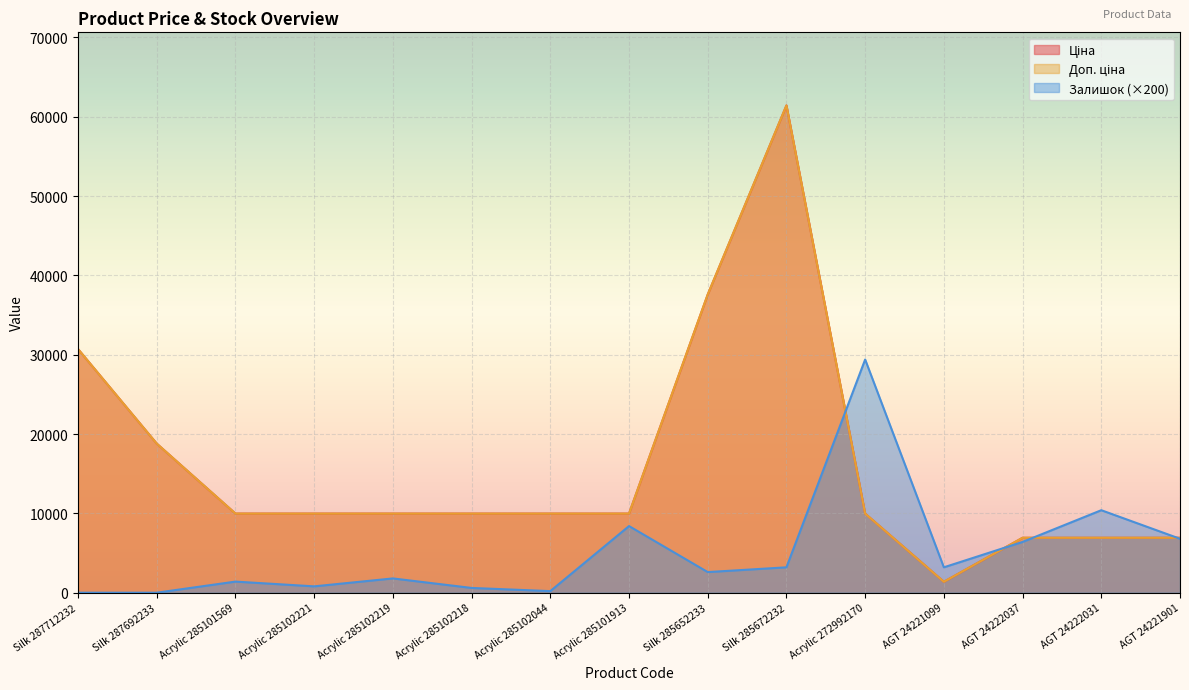

Rank the series at Acrylic 285101569 from lowest to highest value.

Залишок, Ціна, Доп. ціна